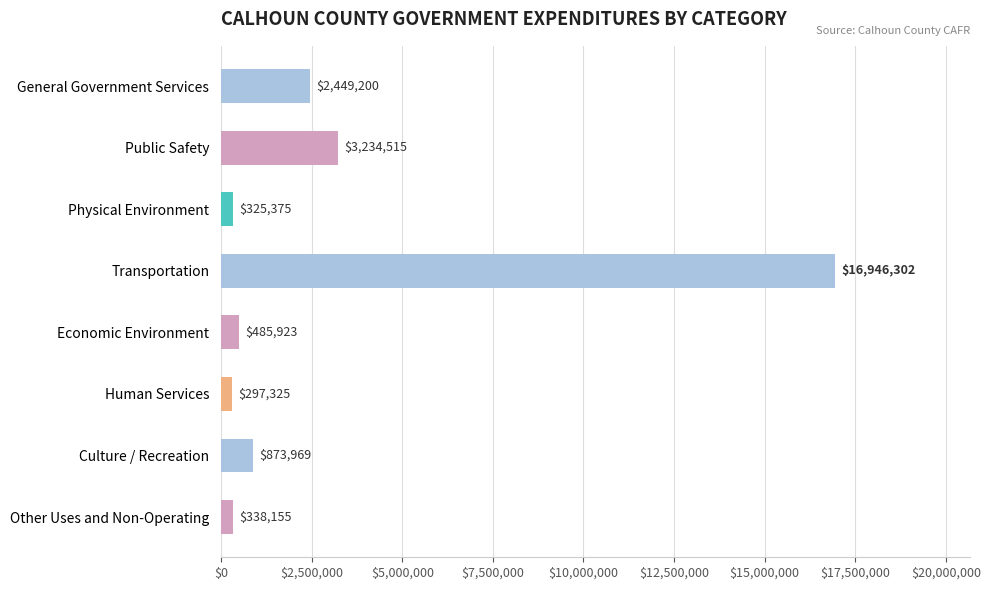

What is the sum of all values?

24950764